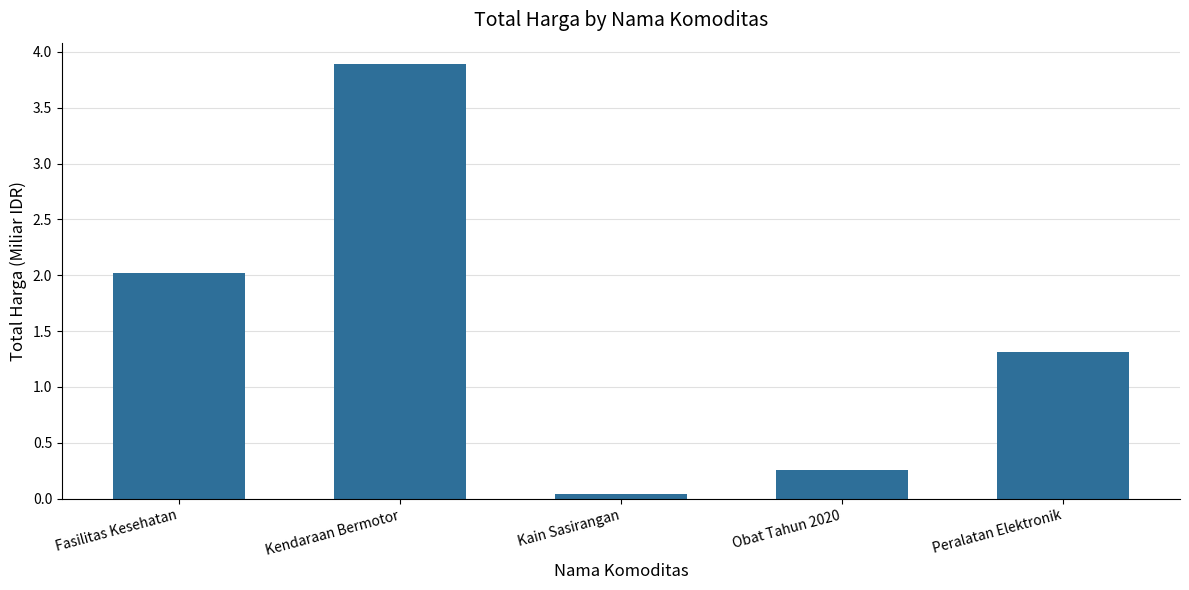

The chart shows a value of 0.3 at Obat Tahun 2020. True or false?

True